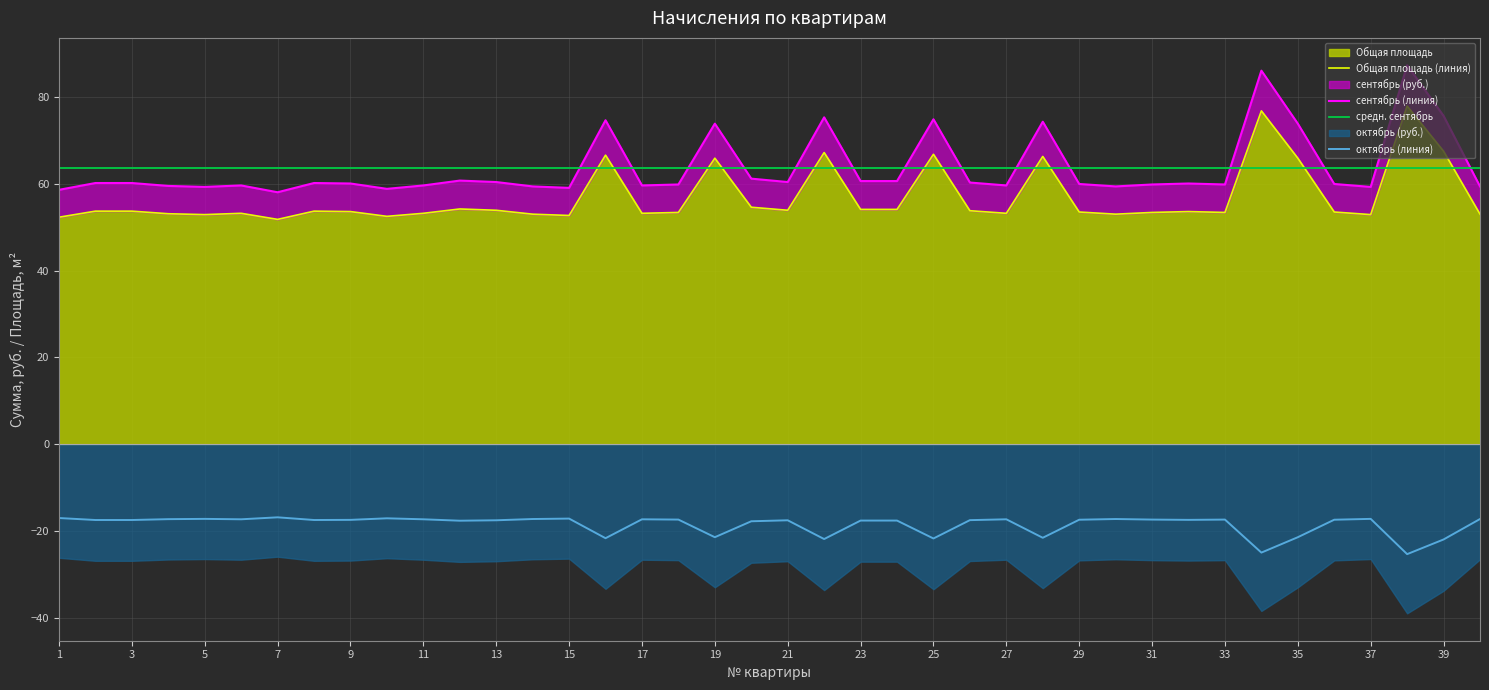

At how many categories does at least one series exceed -8?

40